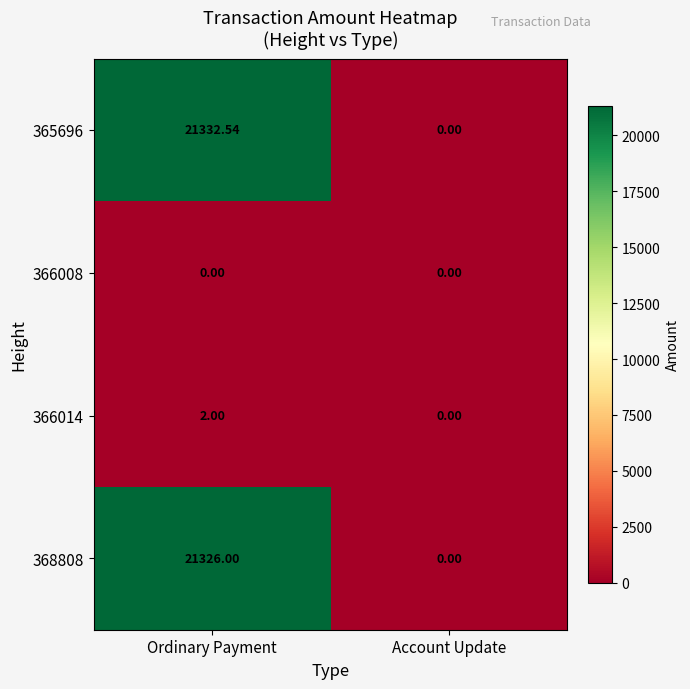

Rank the series at Ordinary Payment from highest to lowest value.

365696, 368808, 366014, 366008